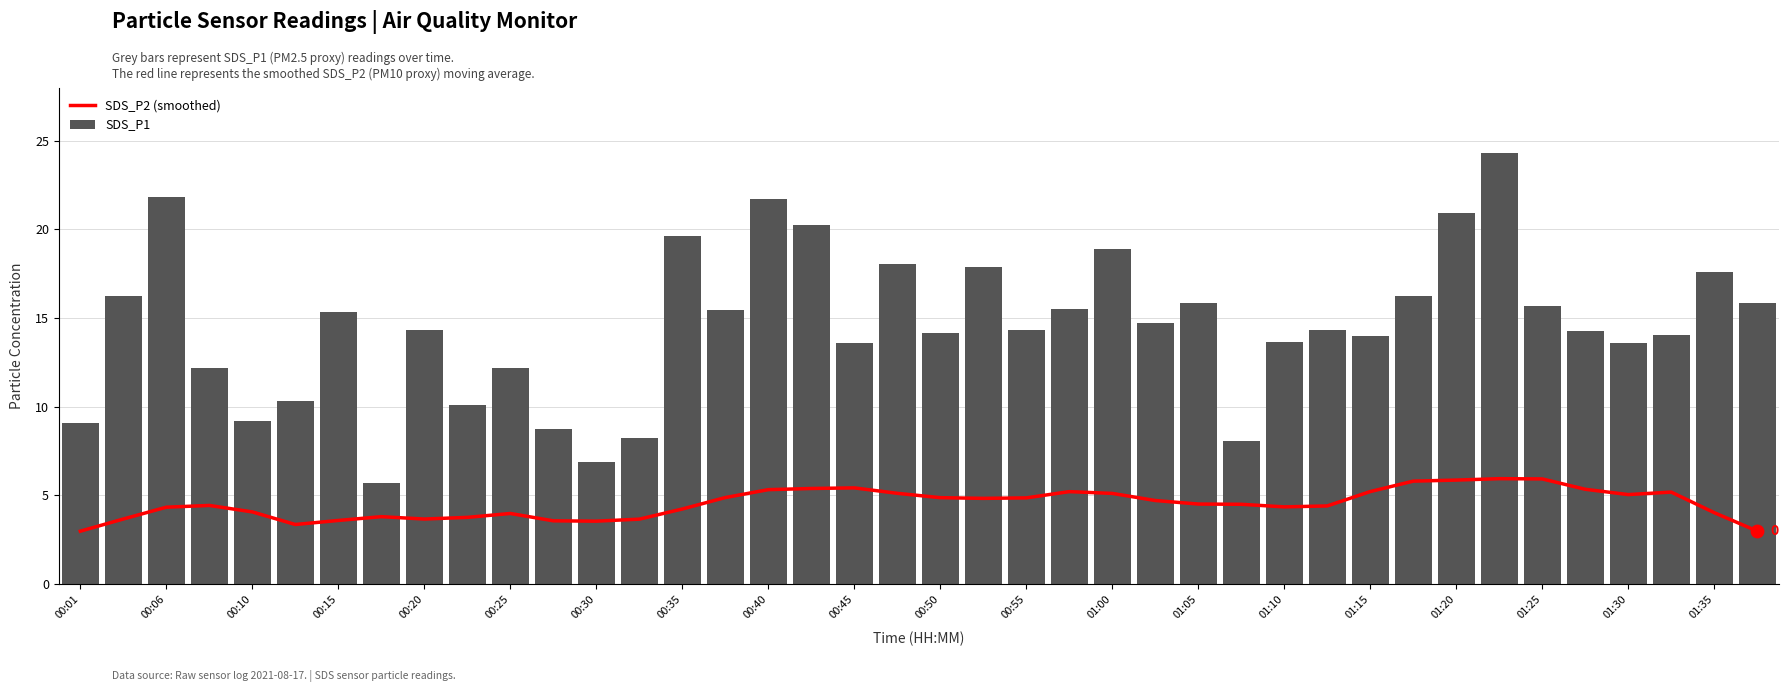

At how many categories does at least one series exceed 9?

35